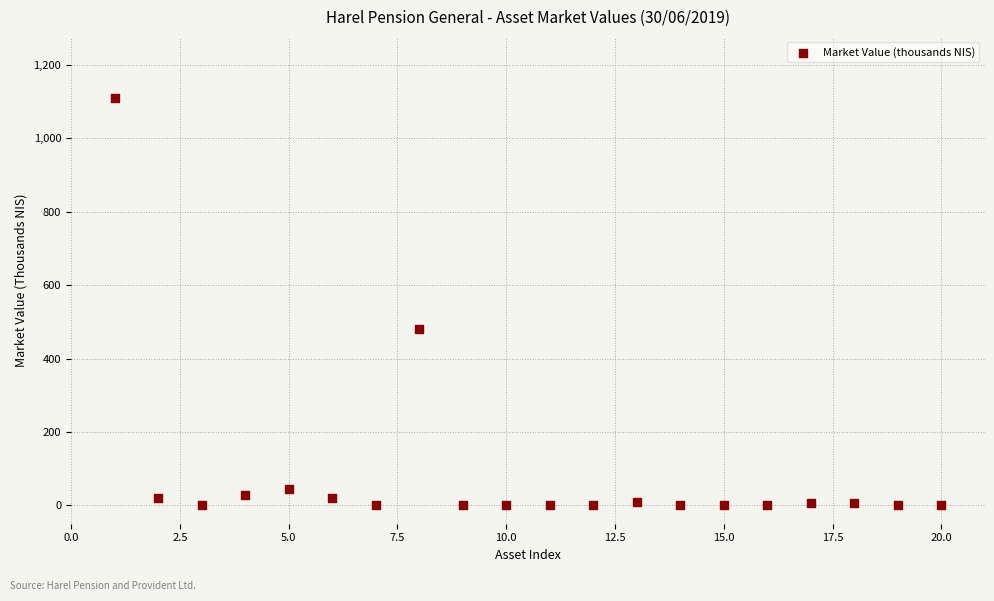

What Y value in the scatter plot is closest to 555?

481.8